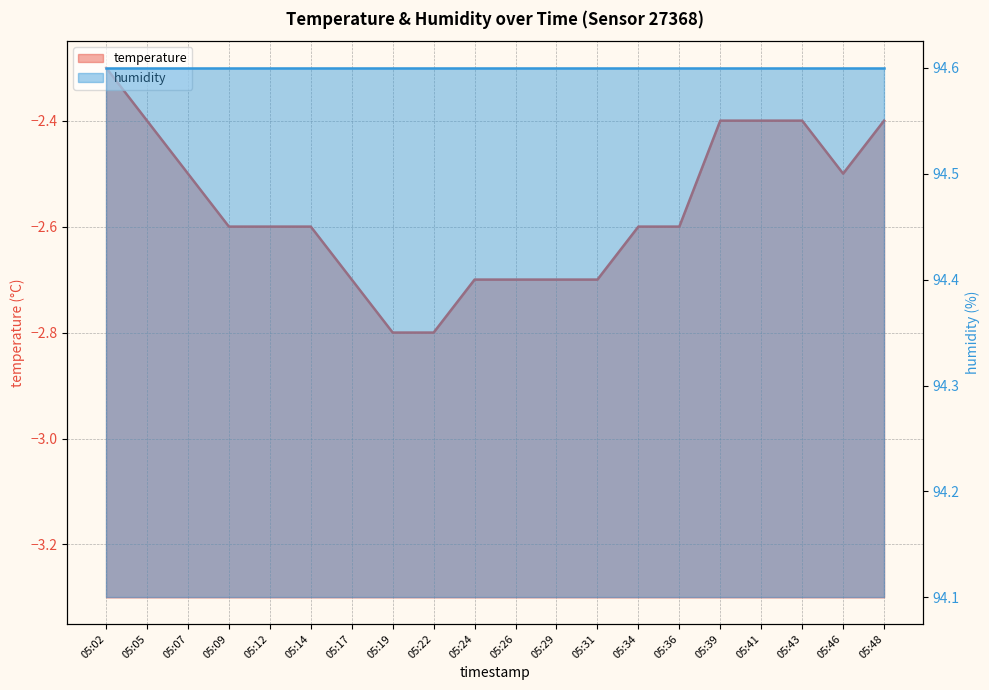

Read the value at 05:31.

-2.7